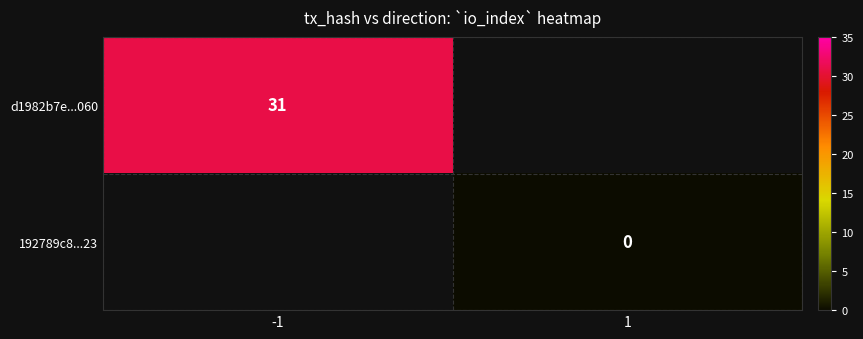

Is it true that d1982b7e...060 equals 9 at -1?

False